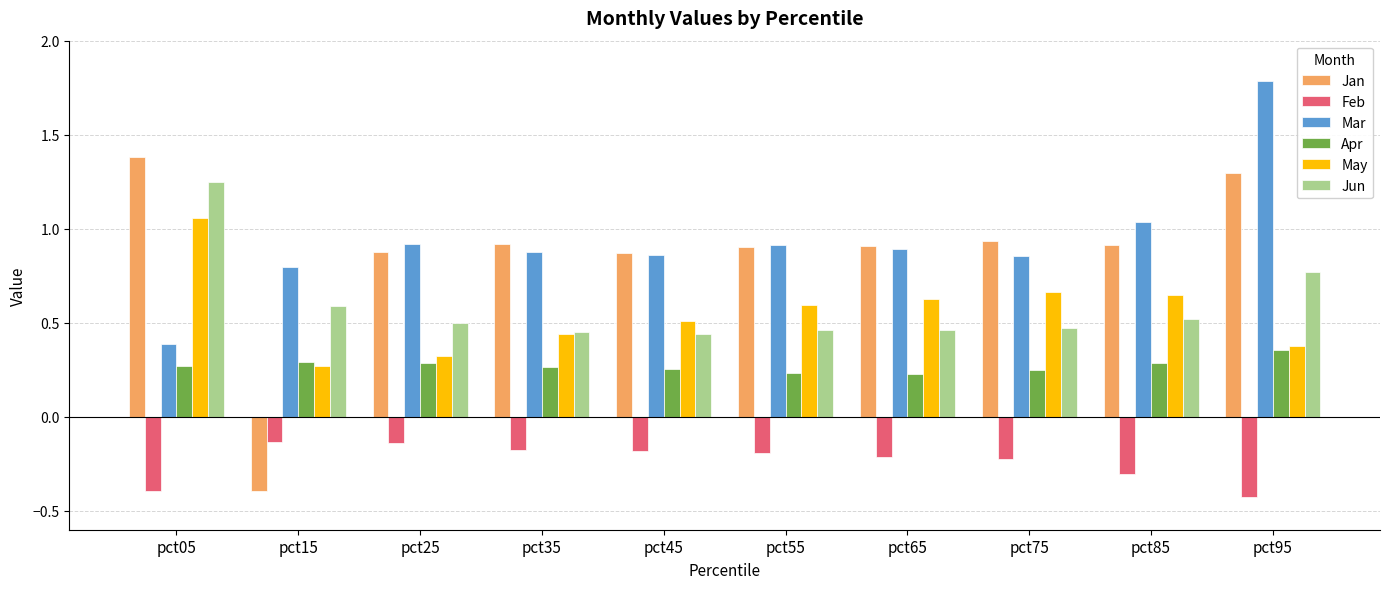

Count the Apr values in the range 0 to 1.

10